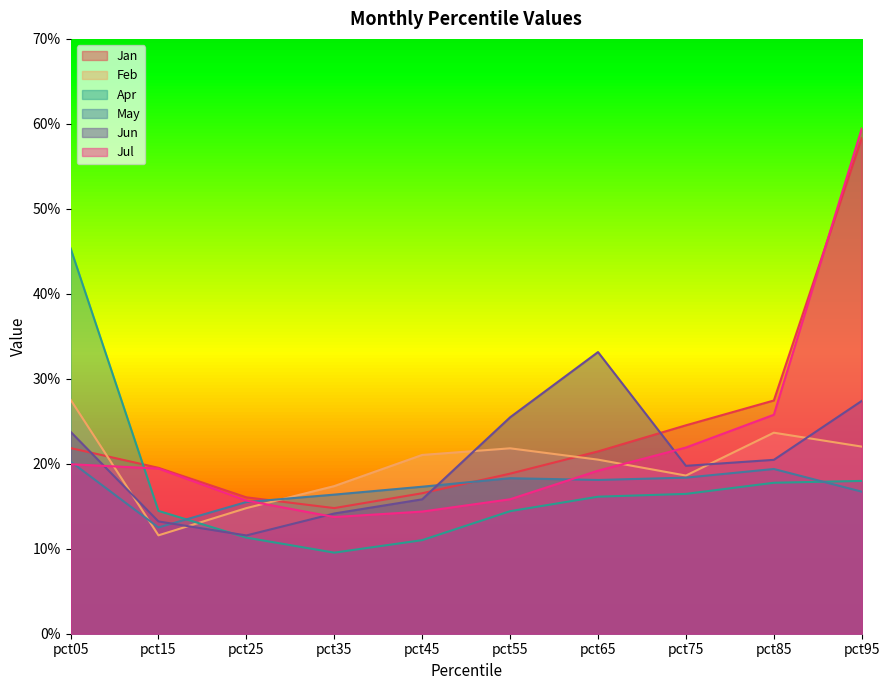

What is the value of the Jun point at the 5th from the left?

0.2